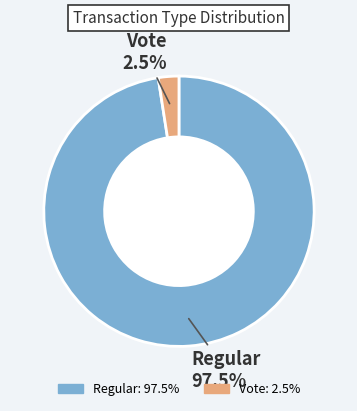

What portion of the pie excludes Vote?

97.5%